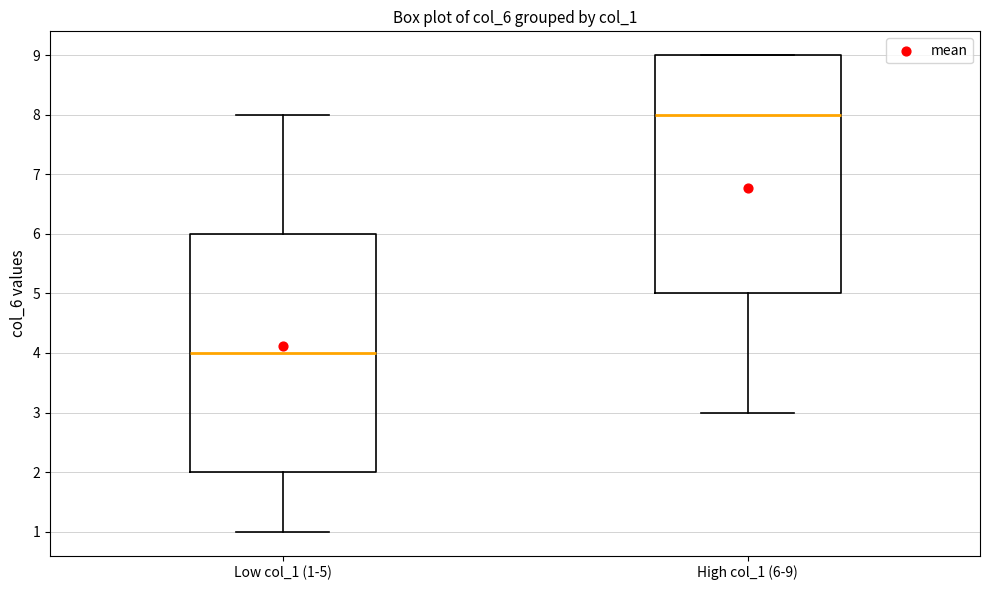

Where is the upper edge of the box for Low col_1 (1-5) on the y-axis? The values are not printed on the chart, so give them approximately, as read against the axis.

6